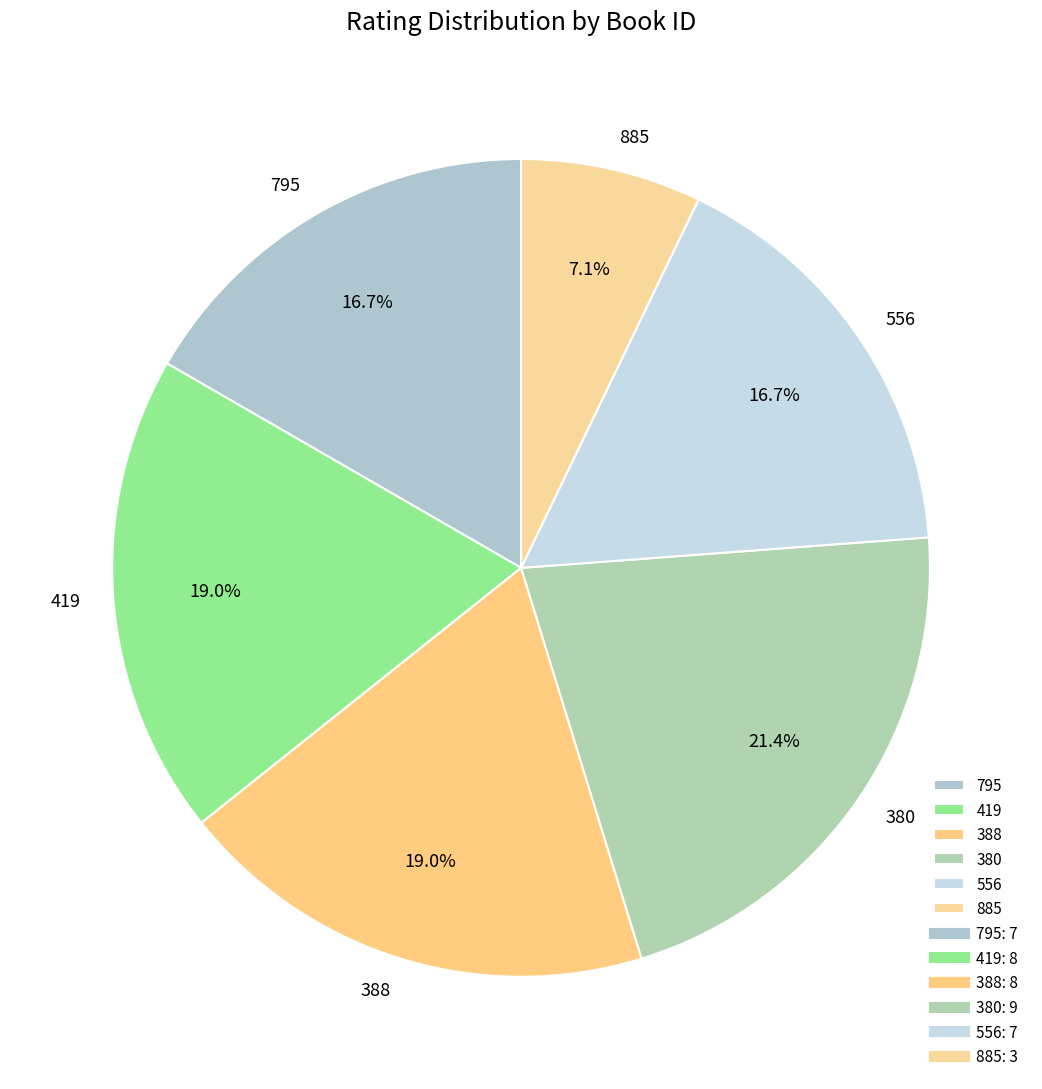

Does any single category account for the majority?

No